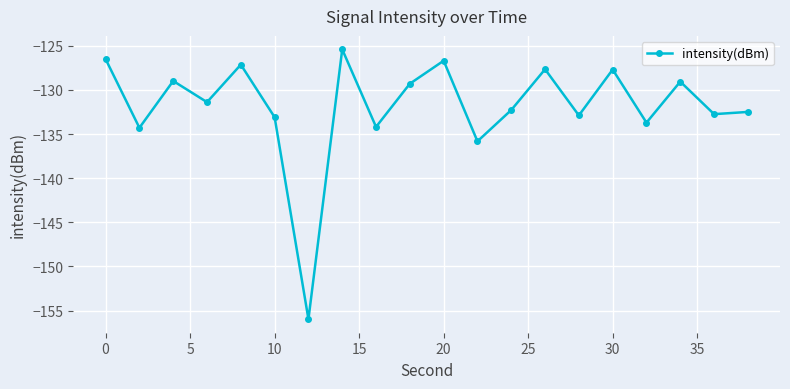

What is the value of the 20th point from the left?

-132.5